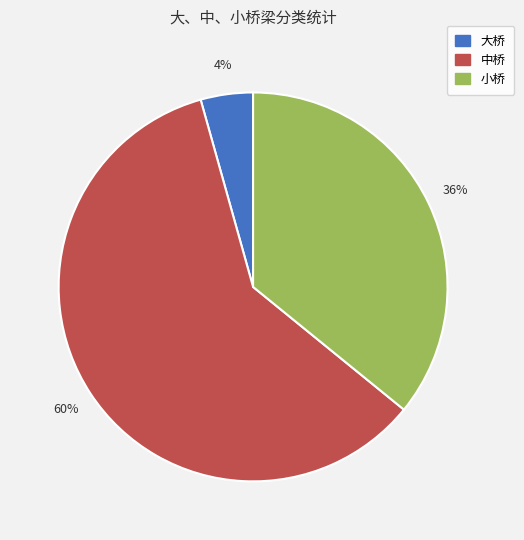

Is it true that 小桥 is 30% of the pie?

False